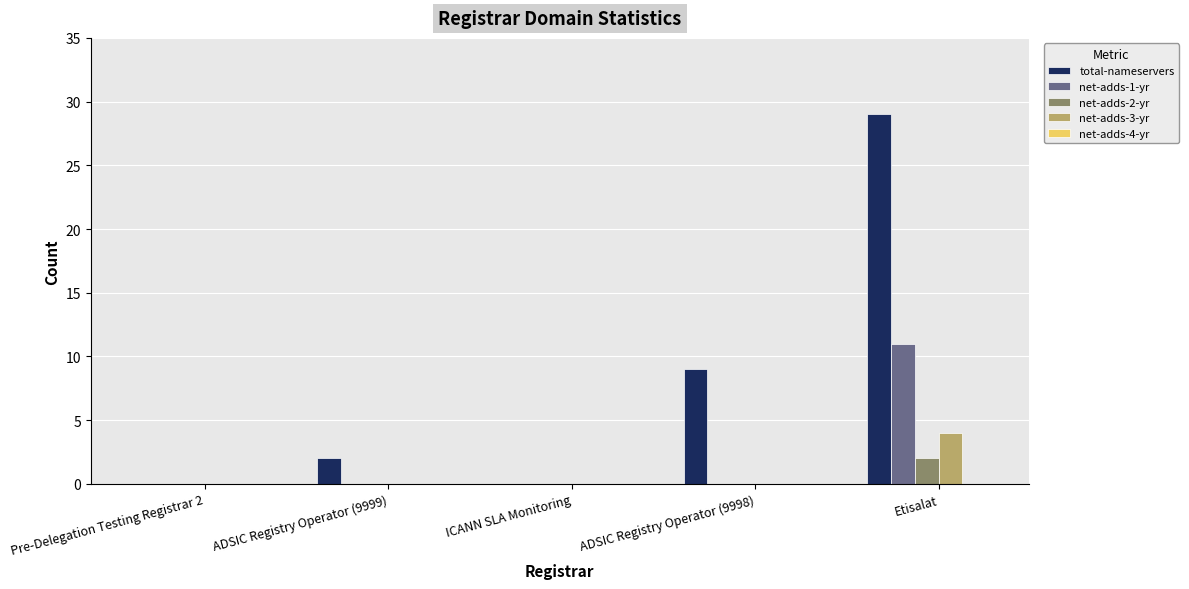

Reading left to right, what are all the values shown in this chart?

total-nameservers: Pre-Delegation Testing Registrar 2=0	ADSIC Registry Operator (9999)=2	ICANN SLA Monitoring=0	ADSIC Registry Operator (9998)=9	Etisalat=29
net-adds-1-yr: Pre-Delegation Testing Registrar 2=0	ADSIC Registry Operator (9999)=0	ICANN SLA Monitoring=0	ADSIC Registry Operator (9998)=0	Etisalat=11
net-adds-2-yr: Pre-Delegation Testing Registrar 2=0	ADSIC Registry Operator (9999)=0	ICANN SLA Monitoring=0	ADSIC Registry Operator (9998)=0	Etisalat=2
net-adds-3-yr: Pre-Delegation Testing Registrar 2=0	ADSIC Registry Operator (9999)=0	ICANN SLA Monitoring=0	ADSIC Registry Operator (9998)=0	Etisalat=4